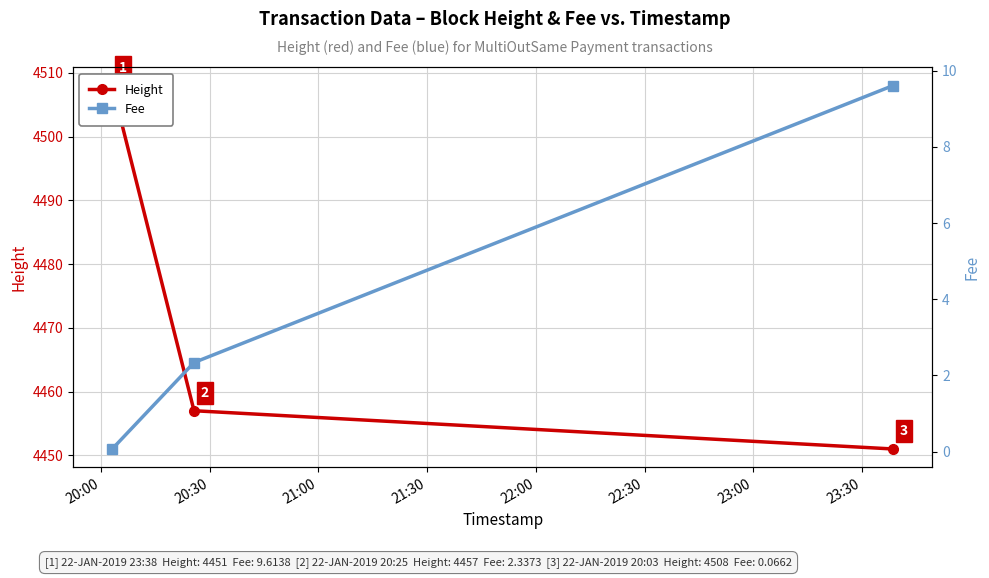

Does the chart display data point markers on the line(s)?

Yes